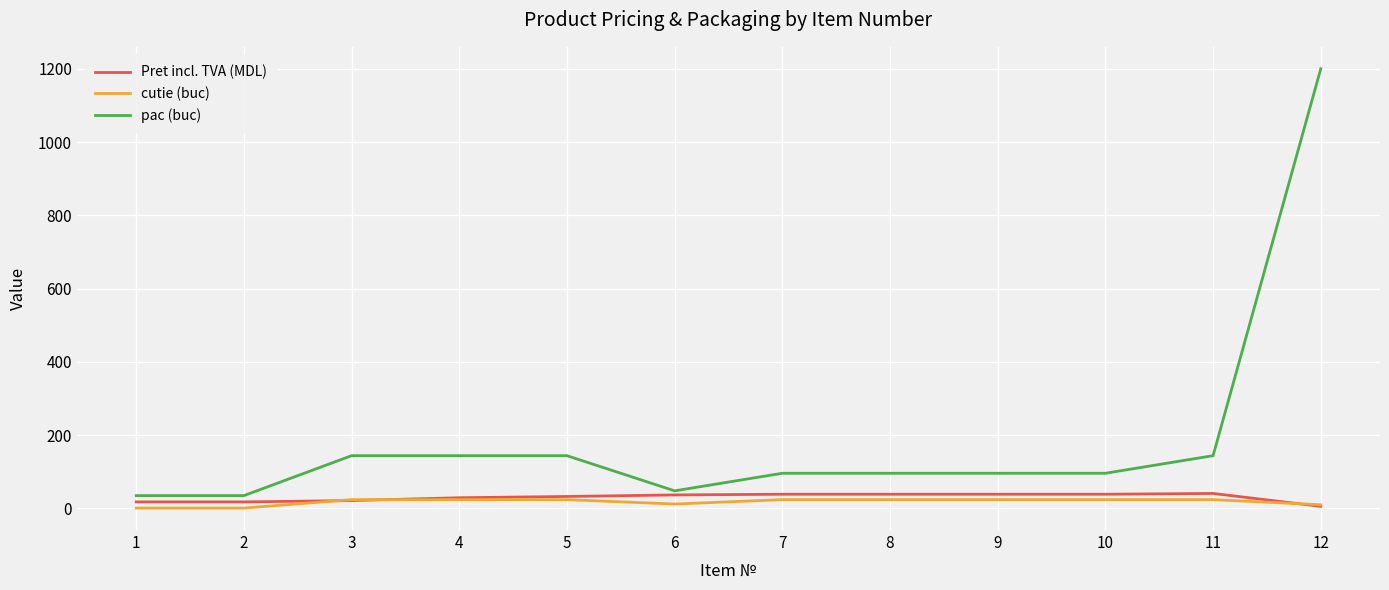

What is the difference between the second highest and minimum values in the Pret incl. TVA (MDL) series?

33.1